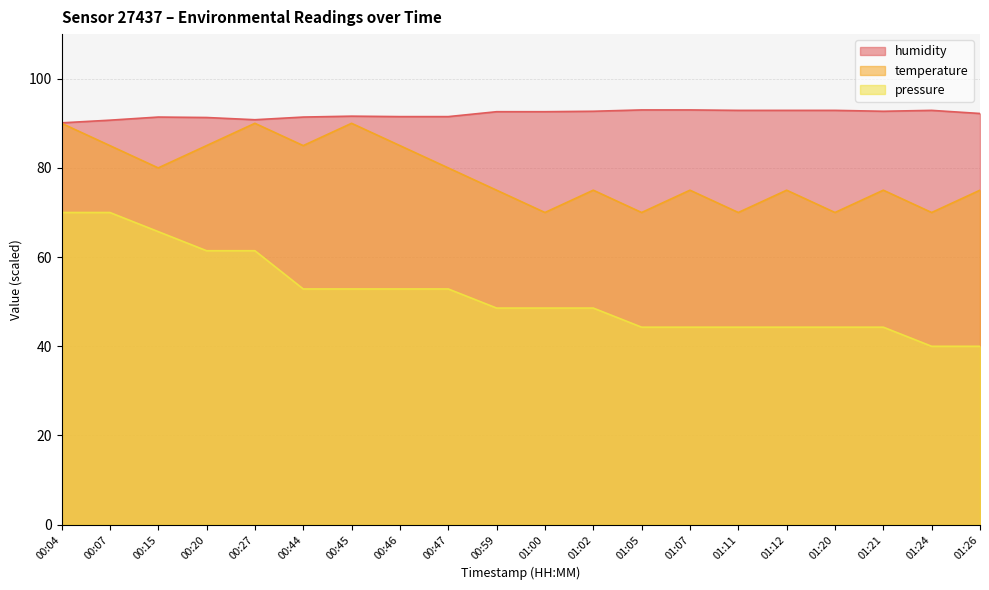

Which series has the largest range (max minus min)?

pressure